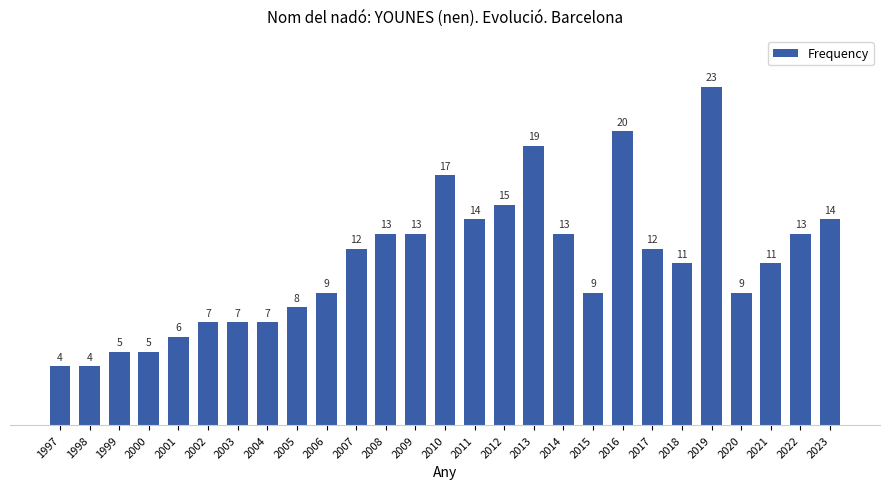

What is the smallest value displayed?

4